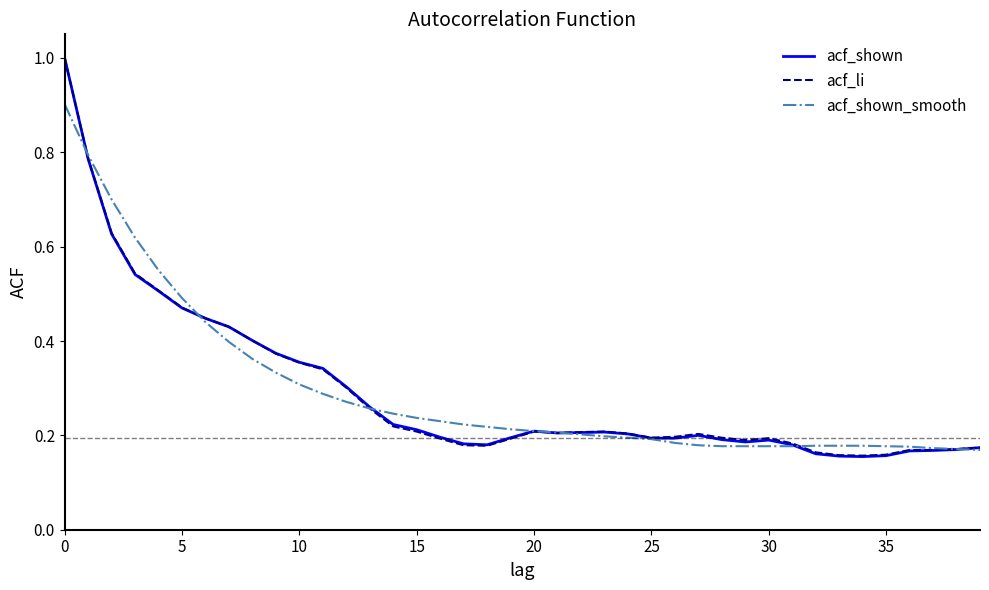

List the series in order of their overall mean, highest first.

acf_shown_smooth, acf_li, acf_shown